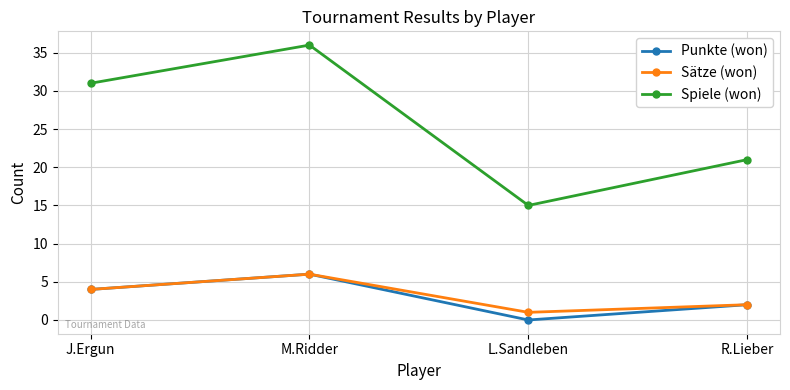

What is the difference between the maximum and minimum values in the Punkte (won) series?

6